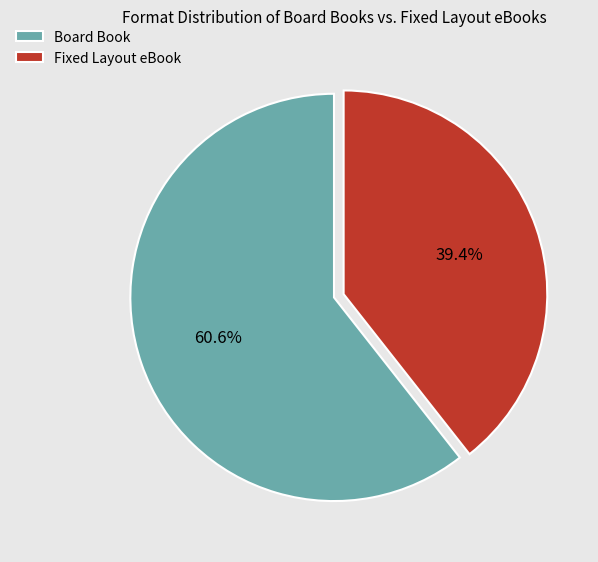

How many slices are in this pie chart?

2